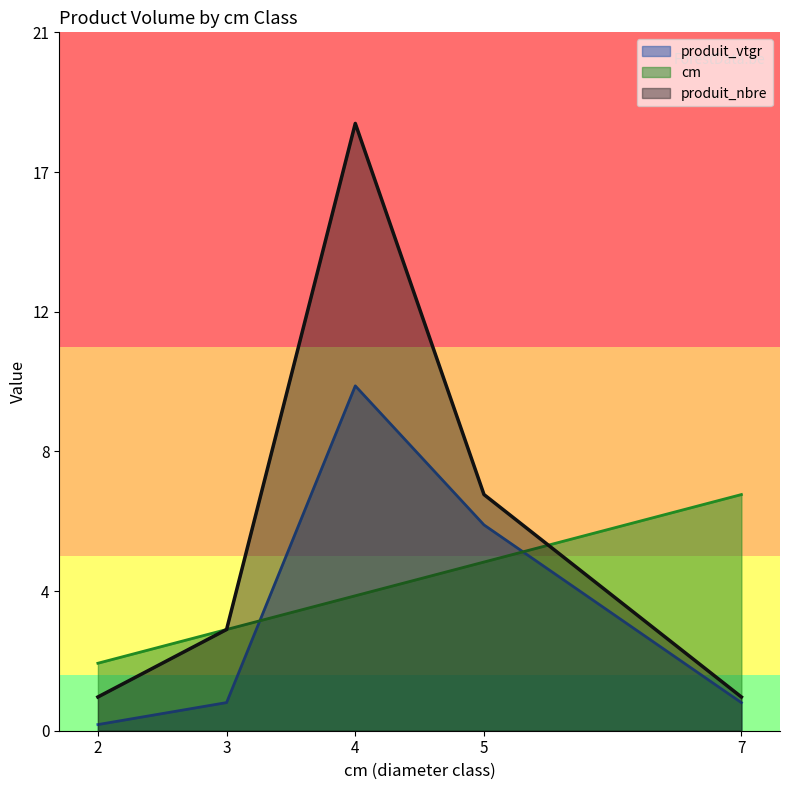

Where is cm nearest to the value 4?

4